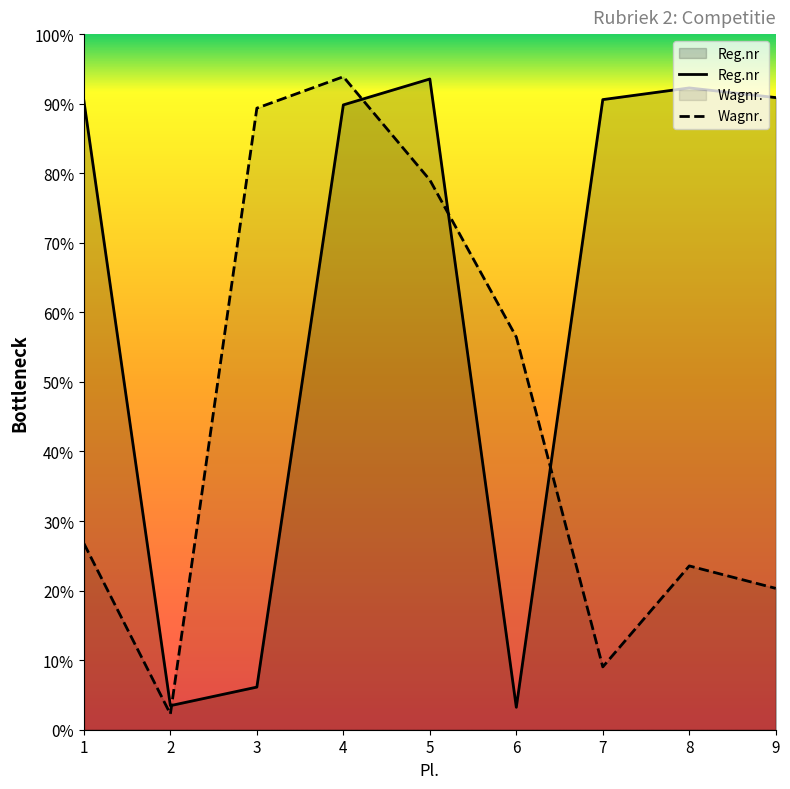

Reading left to right, what are all the values shown in this chart?

Reg.nr: 280241.9	10724.3	18996.4	278453.8	290000.0	10000.0	280811.2	286017.6	281714.6
Wagnr.: 83000.0	7000.0	277000.0	291000.0	245000.0	175000.0	28000.0	73000.0	63000.0